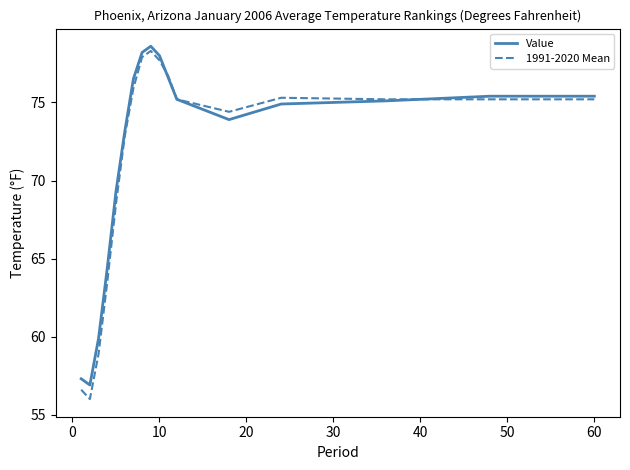

What is the greatest value displayed?

78.6